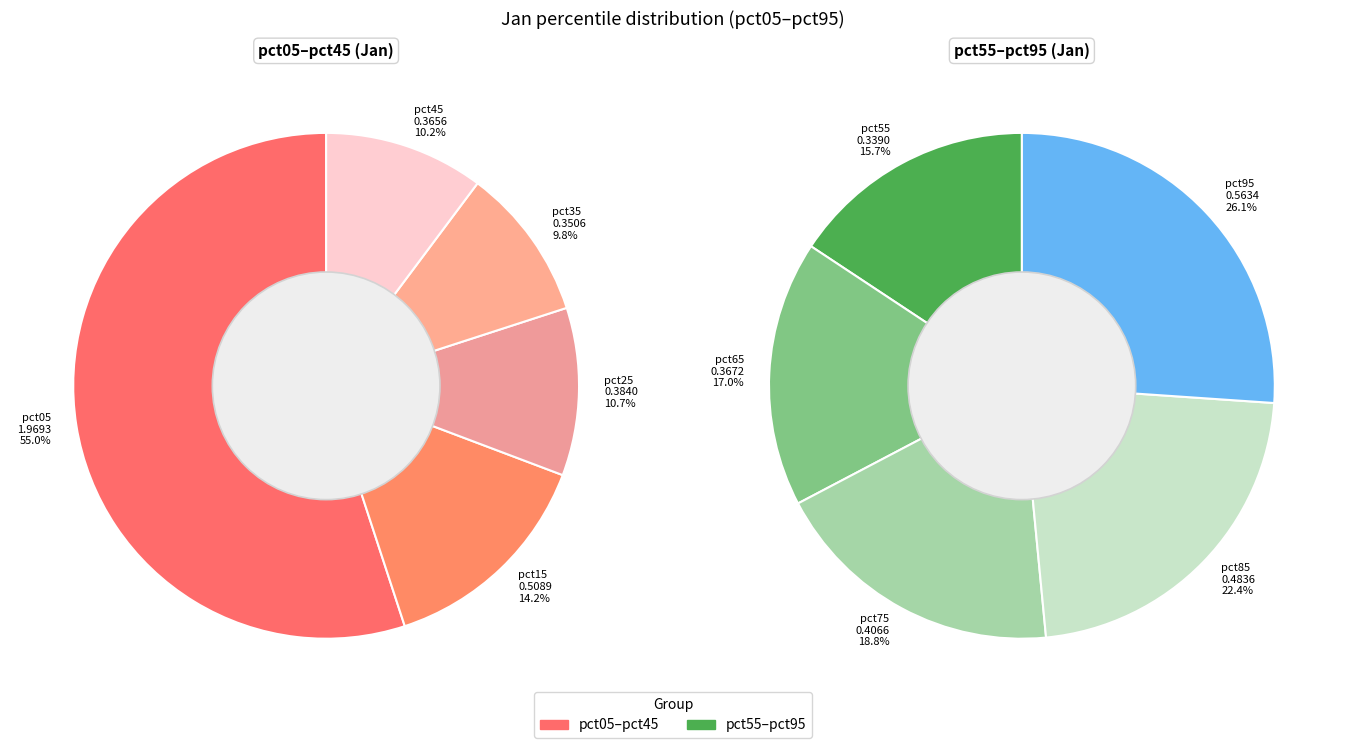

Which category has the biggest portion of the pie?

pct05